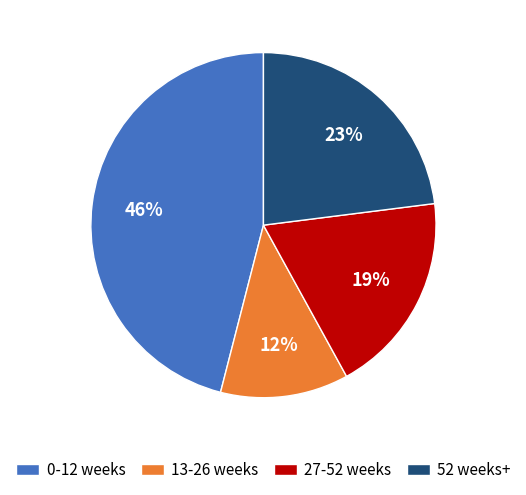

Approximately how many times larger is the value at 0-12 weeks compared to 13-26 weeks?

3.8